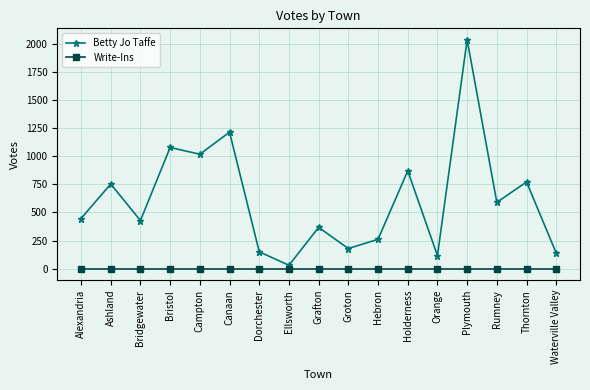

Rank the series at Alexandria from highest to lowest value.

Betty Jo Taffe, Write-Ins